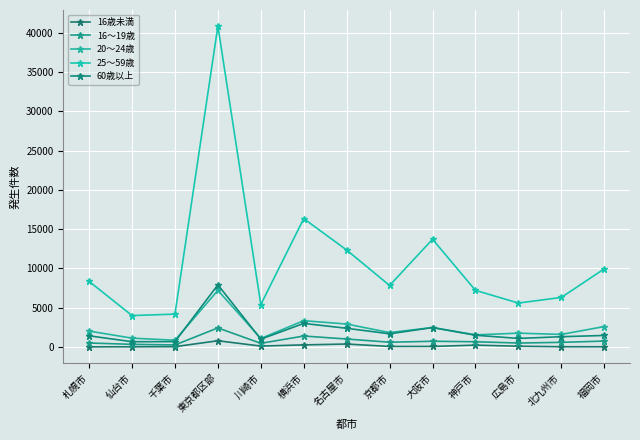

Which series has the widest spread of values?

25～59歳